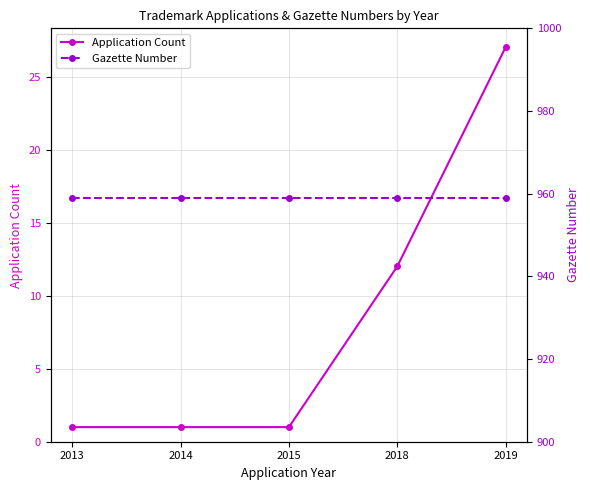

What is the maximum value shown in the chart?

959